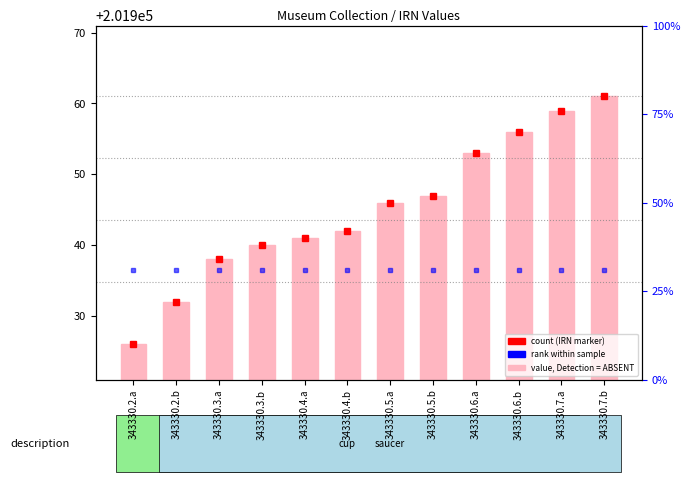

Between 343330.6.a and 343330.5.a, which is larger?

343330.6.a